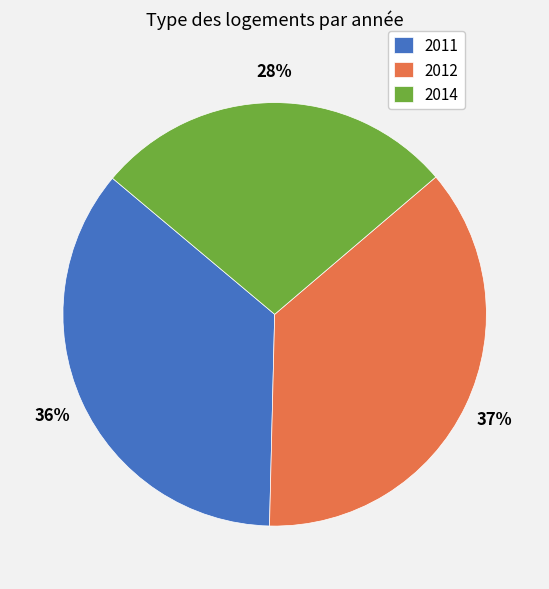

Combined, do 2011 and 2012 account for over 50%?

Yes